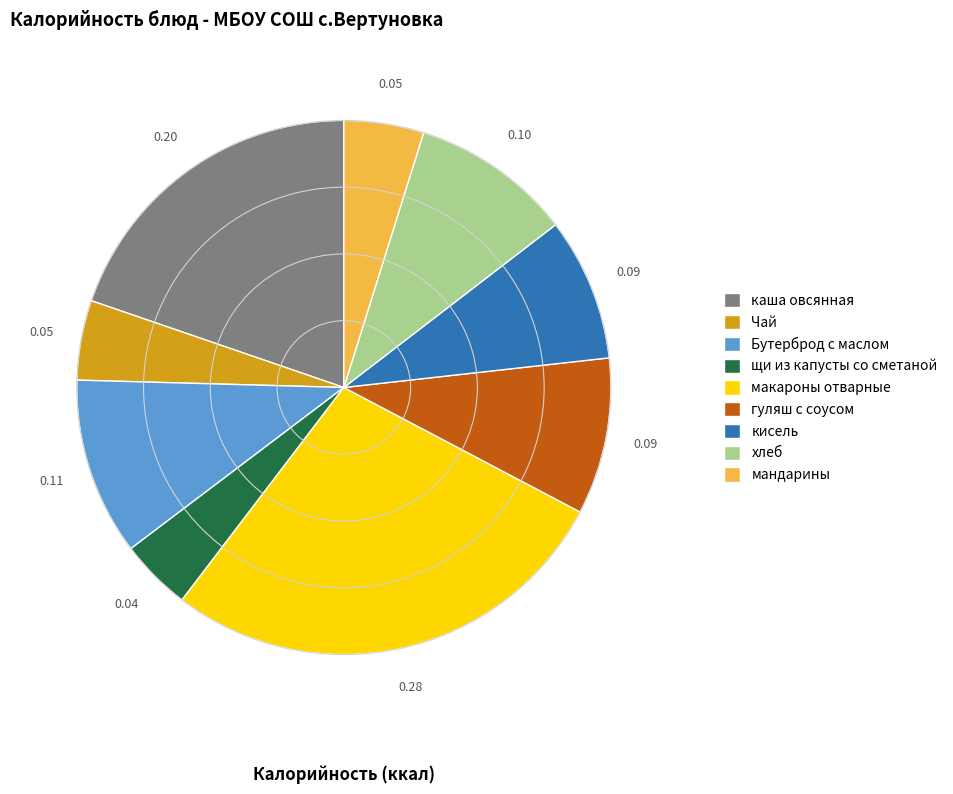

True or false: Бутерброд с маслом accounts for 11% of the total.

True